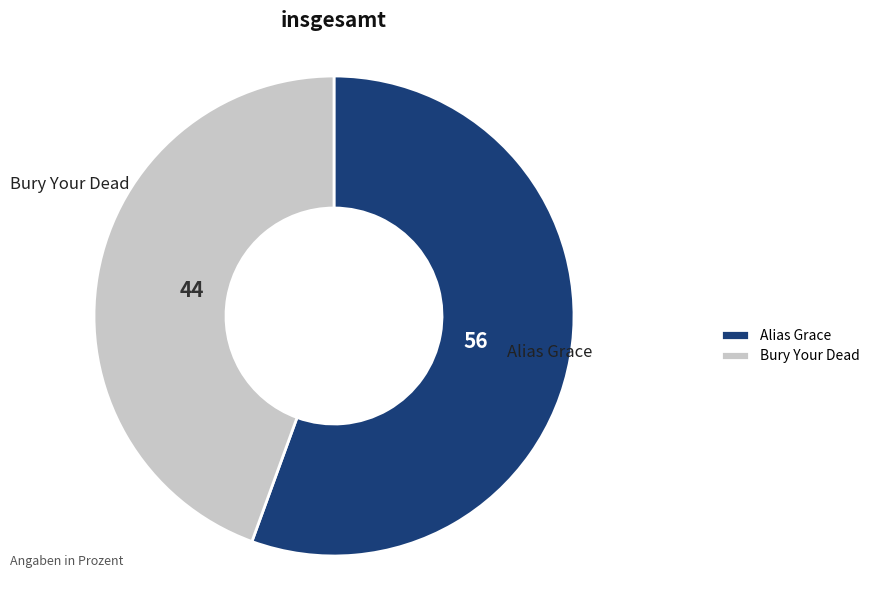

Is it true that Bury Your Dead is 58% of the pie?

False